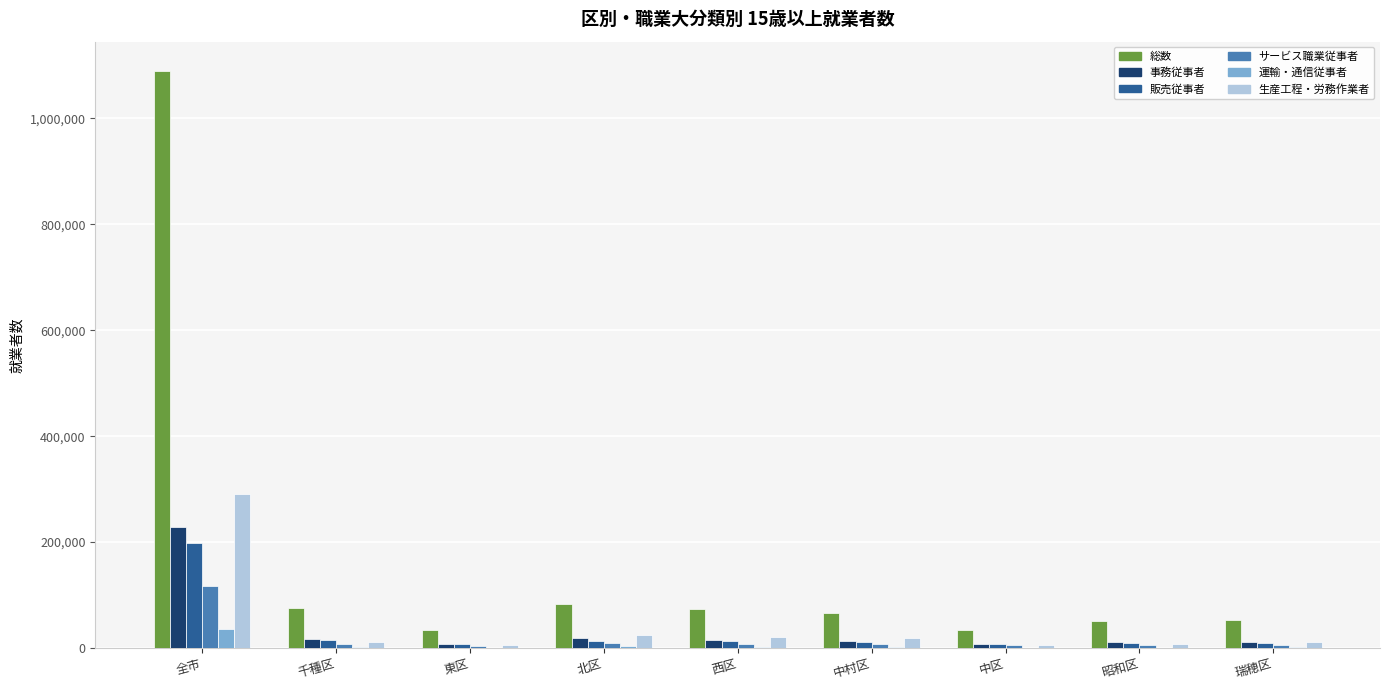

The 販売従事者 series shows 135663 at 全市. True or false?

False